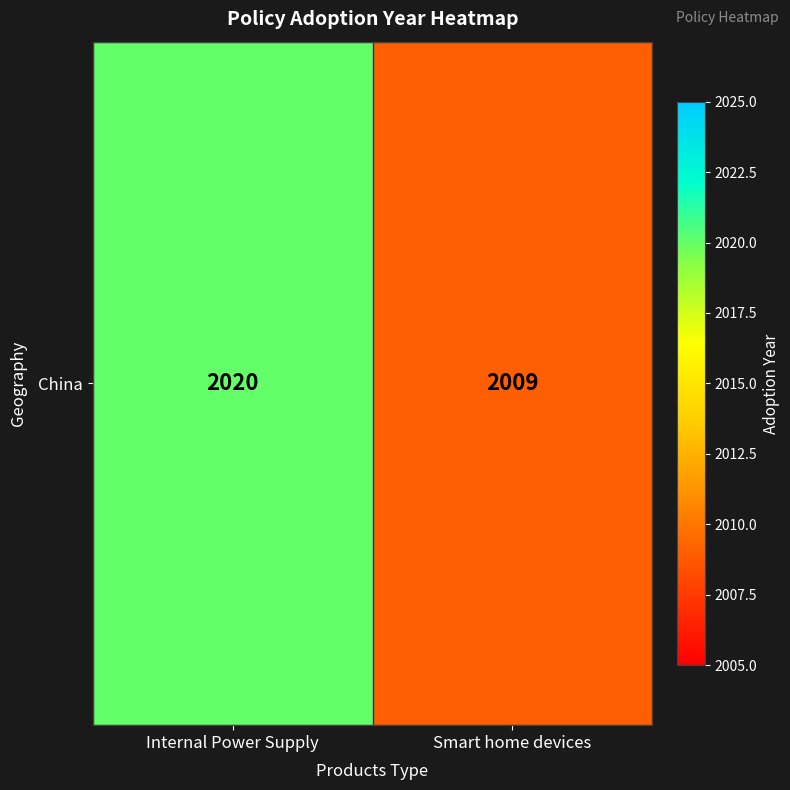

Read the value at Internal Power Supply.

2020